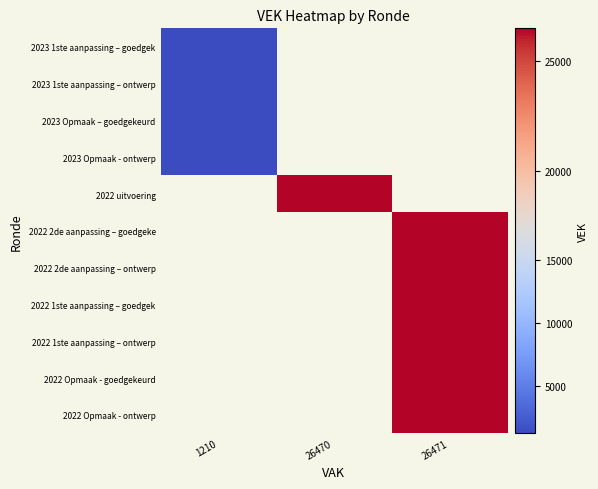

At which category does the chart reach its peak across all series?

26471